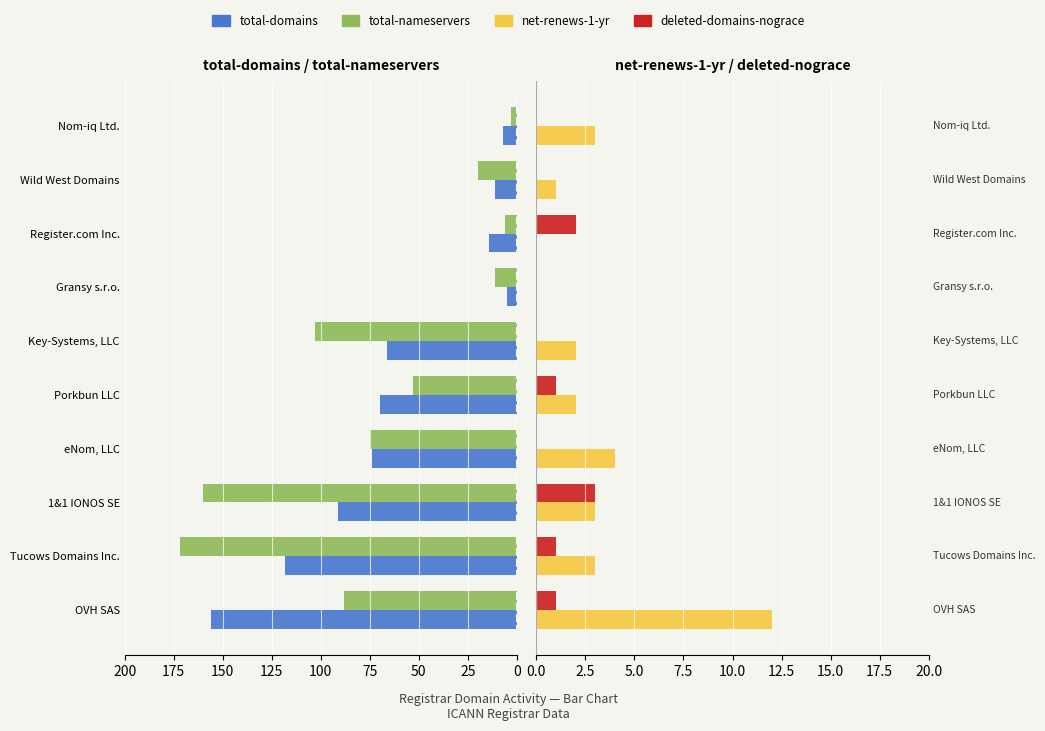

What is the greatest value displayed?

172